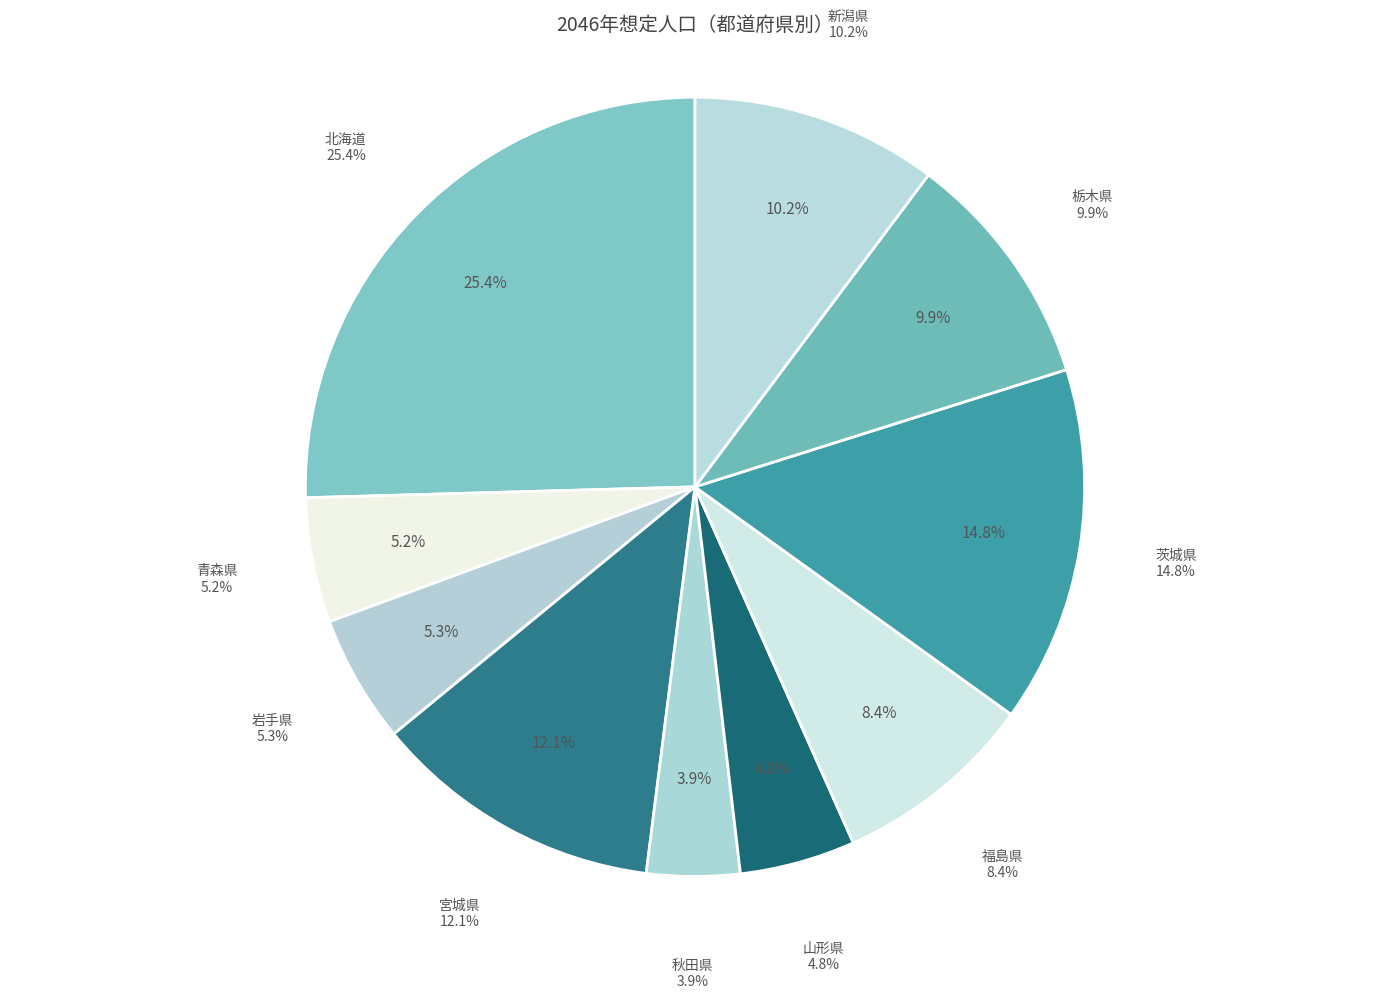

To the nearest percent, what is the combined percentage of 山形県 and 宮城県?

17%